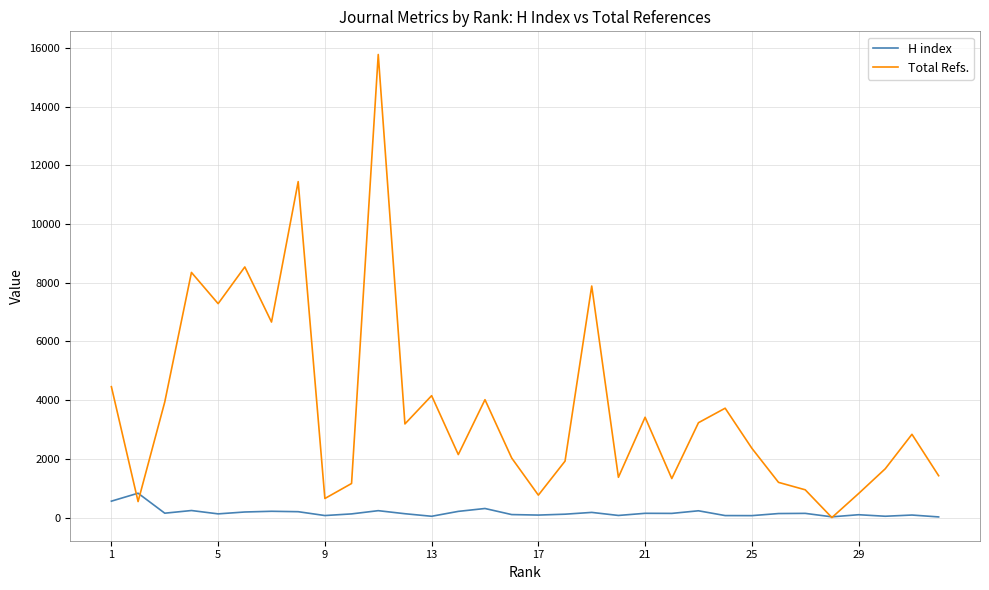

What is the highest value of the H index series?

830